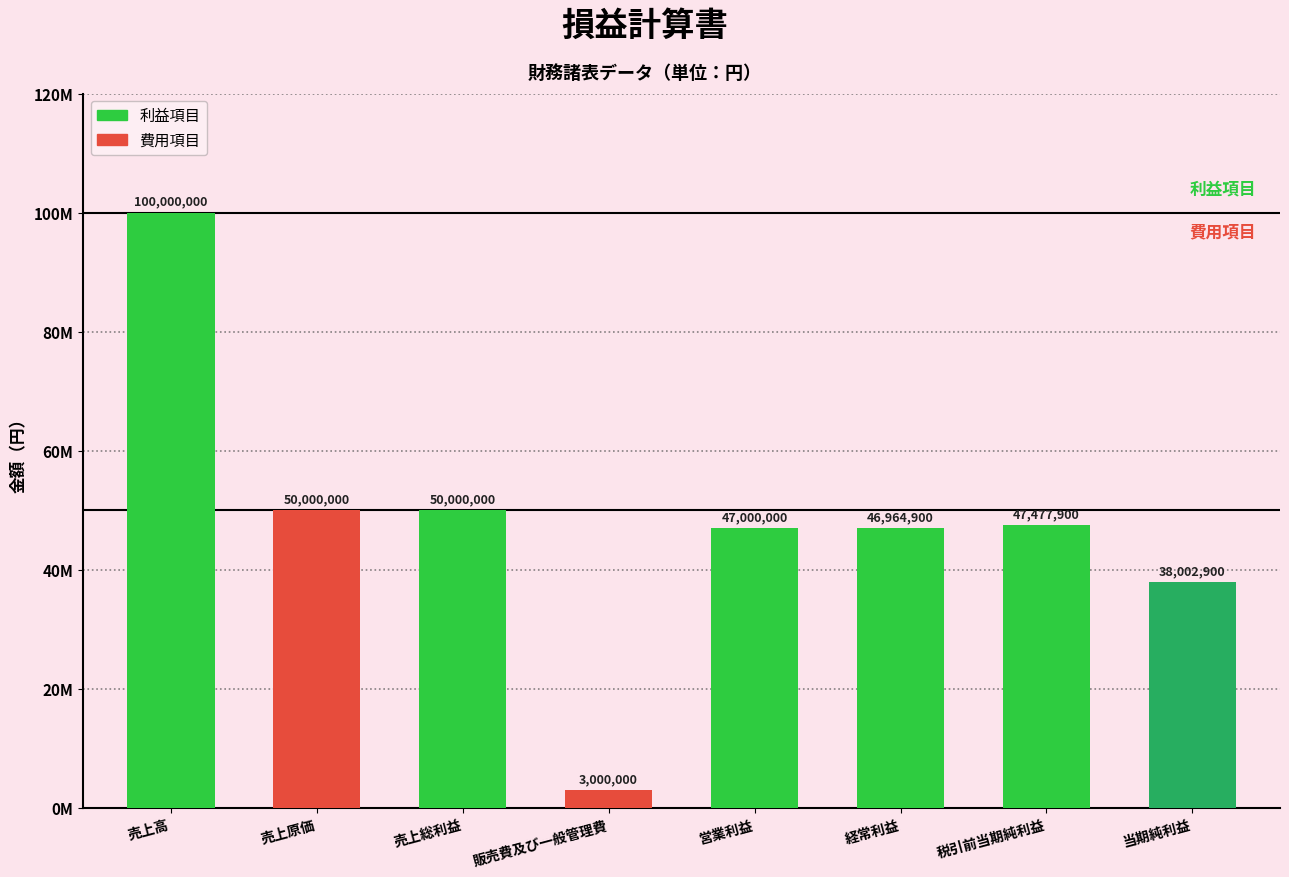

What is the label of the 8th bar from the left?

当期純利益